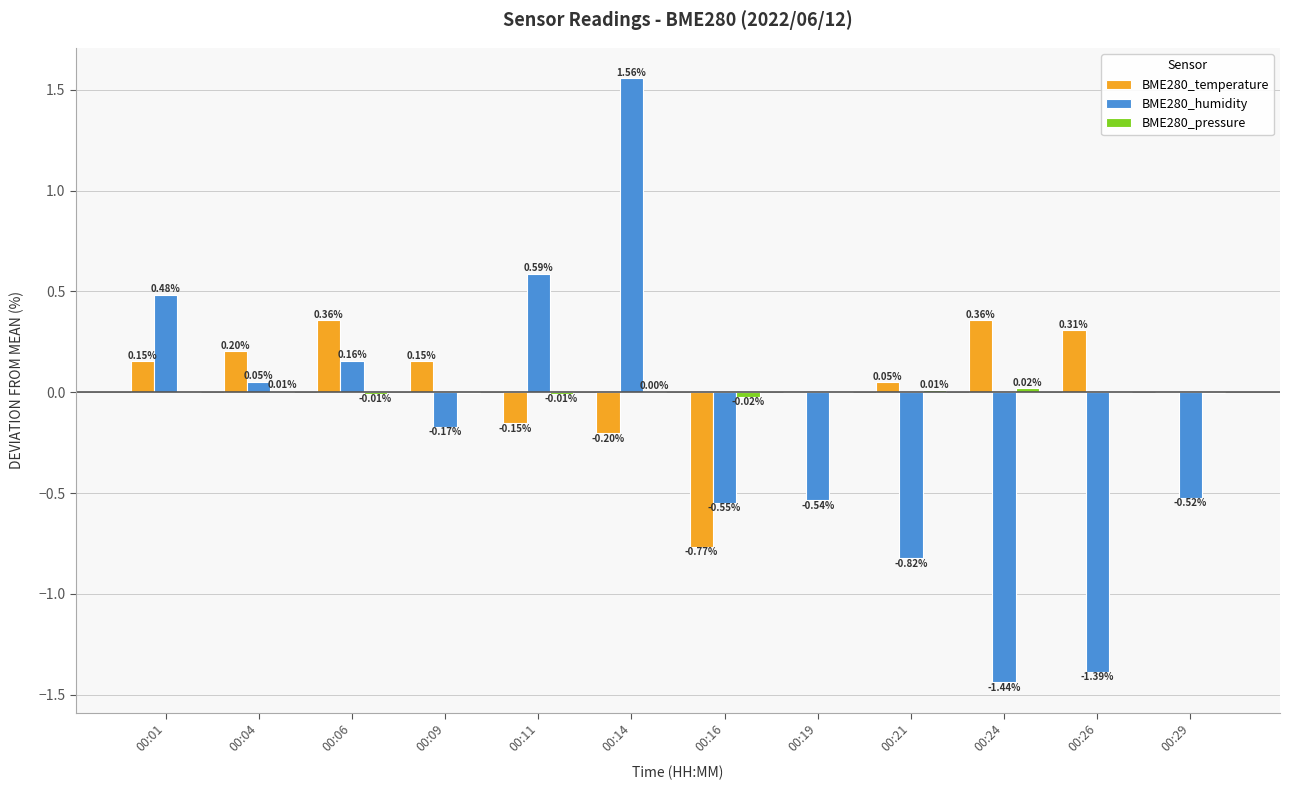

What is the sum of the BME280_humidity values at 00:06 and 00:19?

-0.4